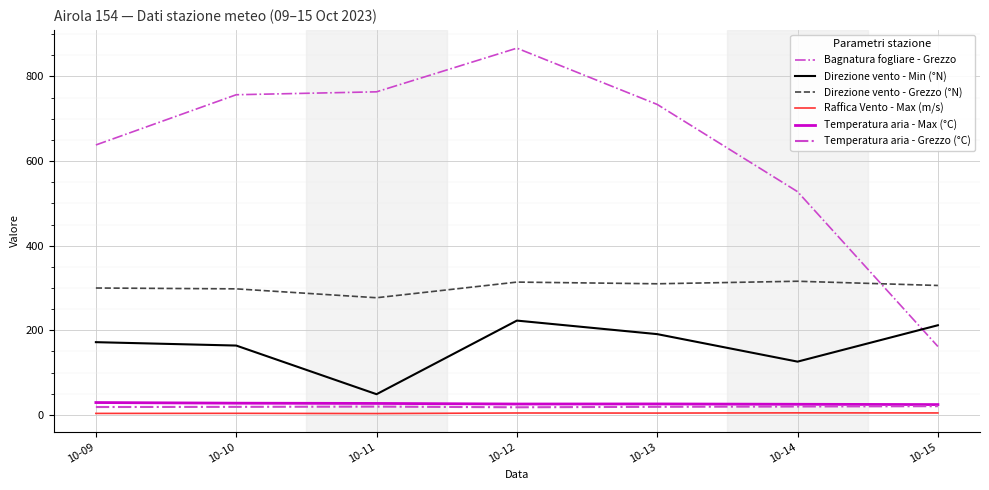

Reading left to right, transcribe all the data shown in this chart.

Bagnatura fogliare - Grezzo: 10-09=638.1	10-10=756.8	10-11=763.7	10-12=866.9	10-13=733.9	10-14=527.7	10-15=161.8
Direzione vento - Min (°N): 10-09=172.0	10-10=164.0	10-11=49.0	10-12=223.0	10-13=191.0	10-14=126.0	10-15=212.0
Direzione vento - Grezzo (°N): 10-09=300.0	10-10=298.0	10-11=277.0	10-12=314.0	10-13=310.0	10-14=316.0	10-15=306.0
Raffica Vento - Max (m/s): 10-09=3.6	10-10=3.8	10-11=3.3	10-12=4.6	10-13=4.4	10-14=4.9	10-15=4.7
Temperatura aria - Max (°C): 10-09=29.3	10-10=27.8	10-11=27.2	10-12=25.8	10-13=26.0	10-14=25.2	10-15=24.5
Temperatura aria - Grezzo (°C): 10-09=18.7	10-10=19.1	10-11=19.7	10-12=18.1	10-13=19.2	10-14=19.9	10-15=20.7